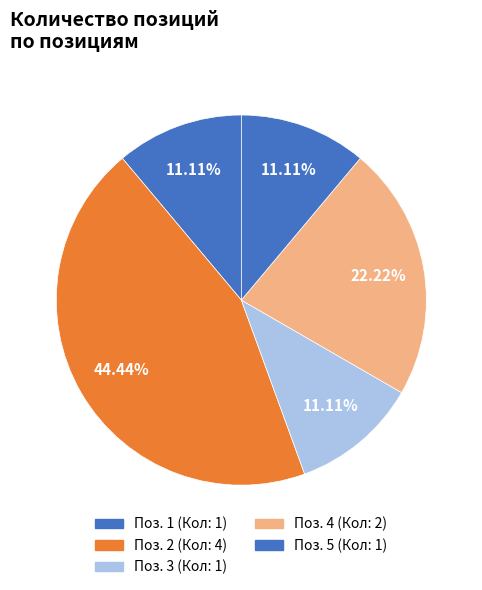

Count the number of slices in the pie.

5